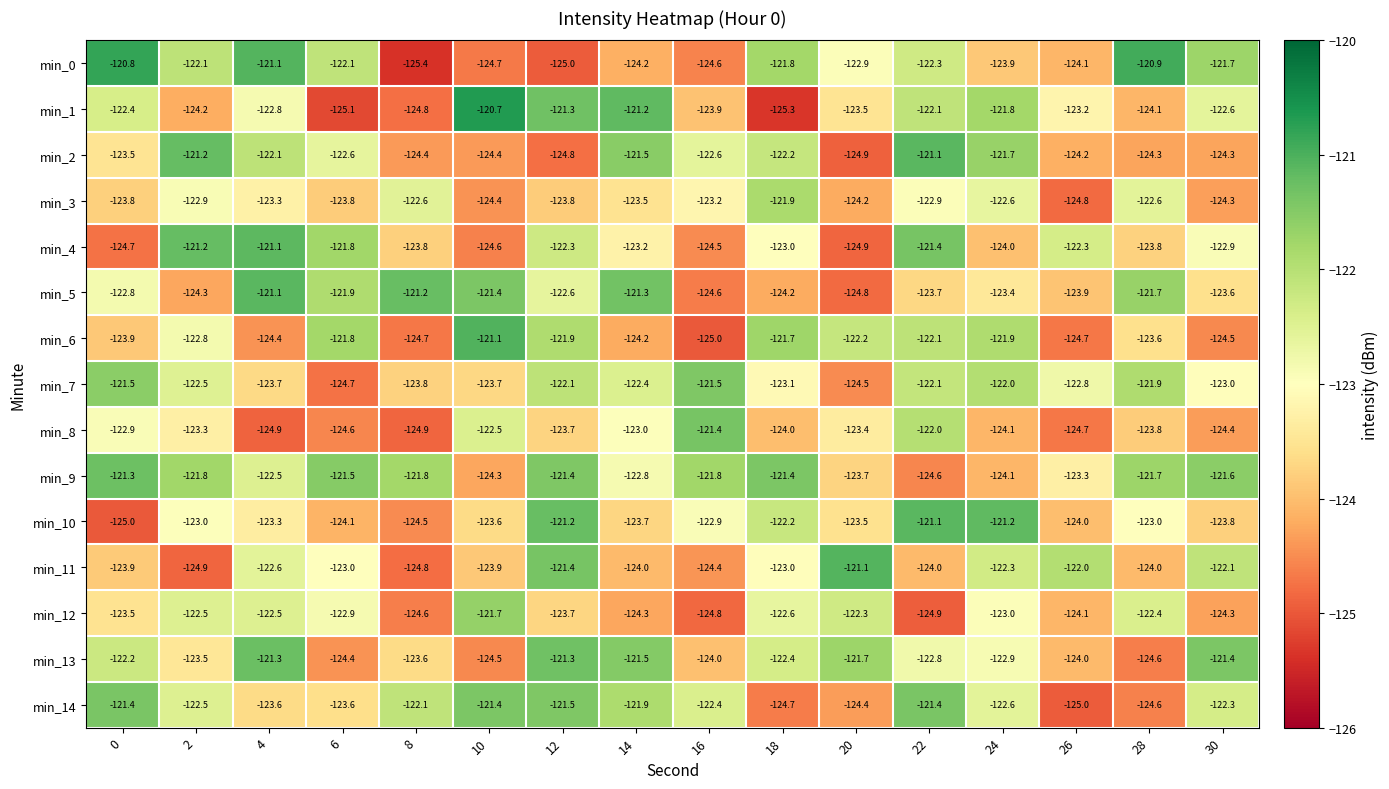

What is the difference between the maximum and minimum values in the min_14 series?

3.6